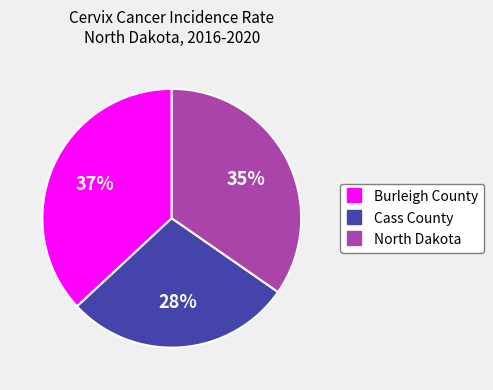

Does North Dakota account for over 50% of the chart?

No